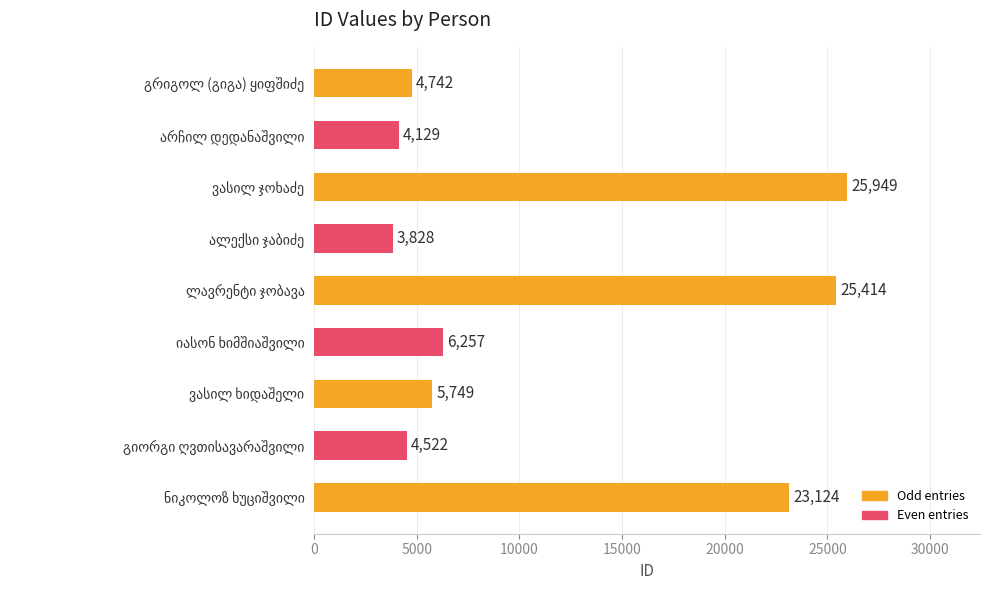

What is the difference between the maximum and minimum values?

22121